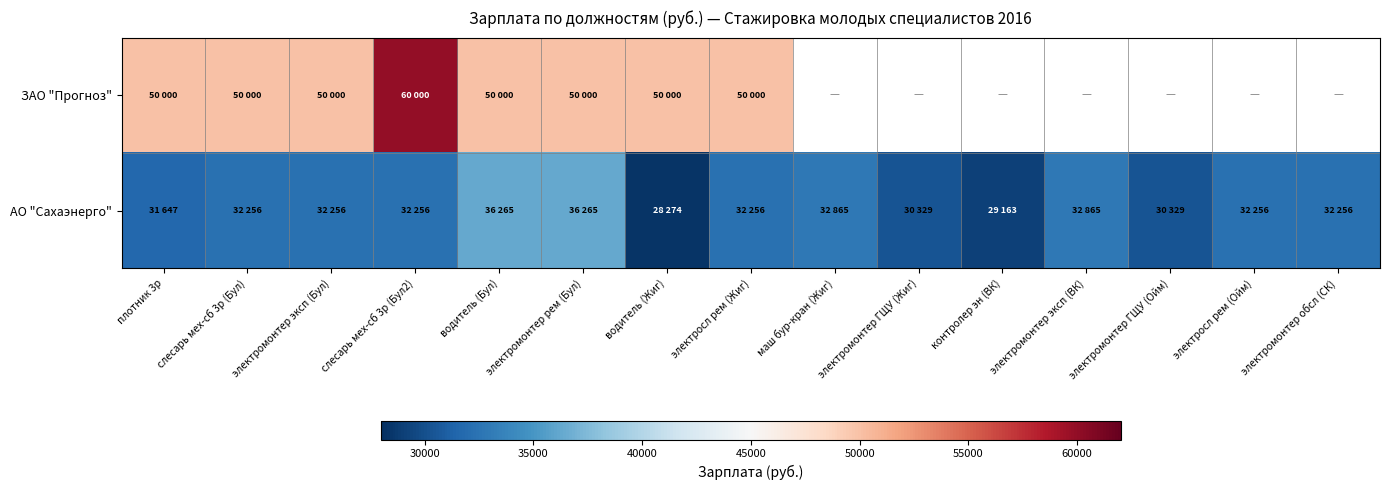

List the series in order of their peak value, highest first.

ЗАО "Прогноз", АО "Сахаэнерго"